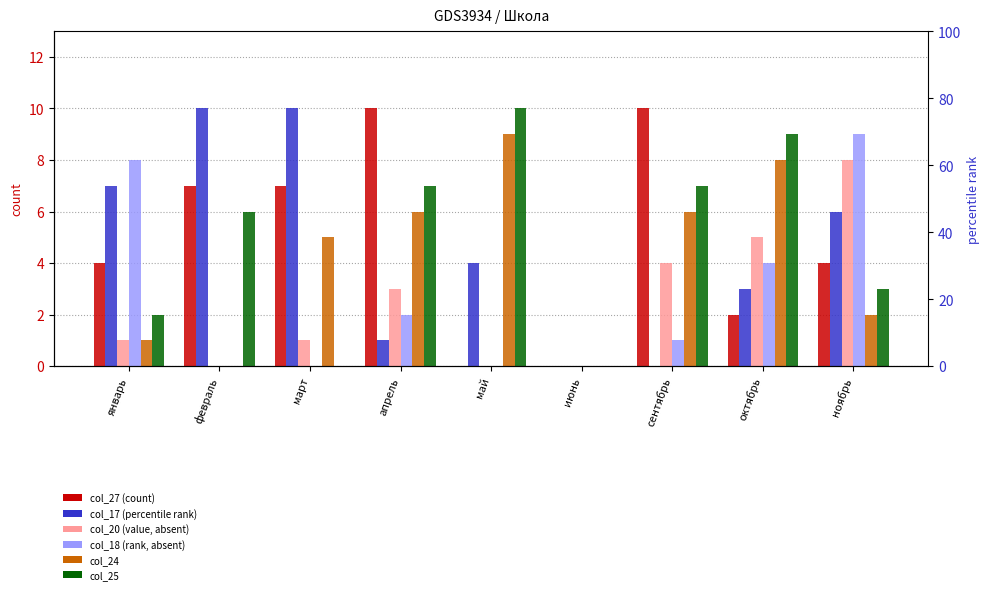

What is the value of the col_18 bar at the 9th from the left?

9